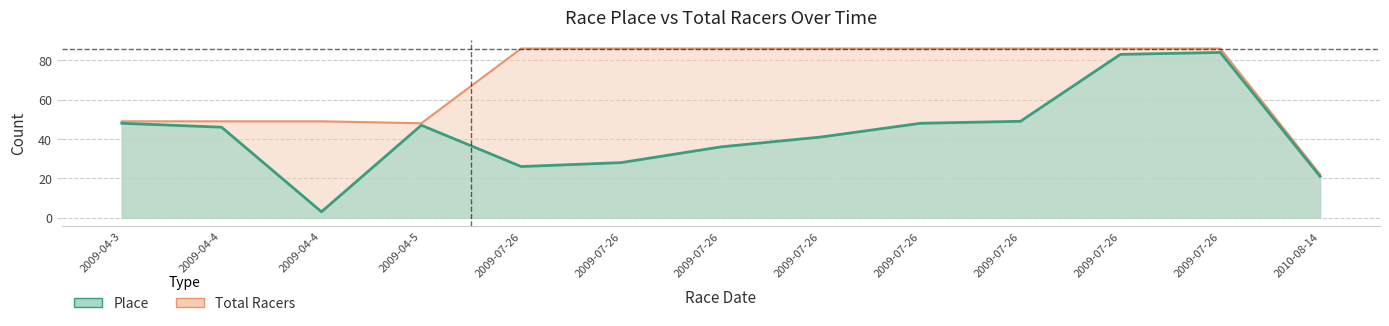

Count the number of data series in this chart.

2